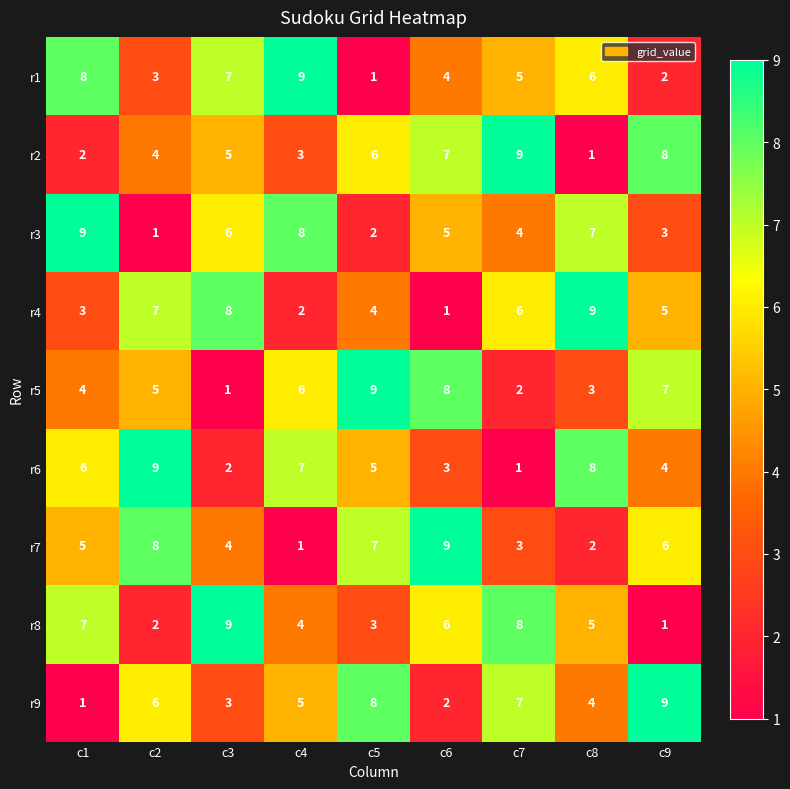

At c9, list the series in order from smallest to largest.

r8, r1, r3, r6, r4, r7, r5, r2, r9